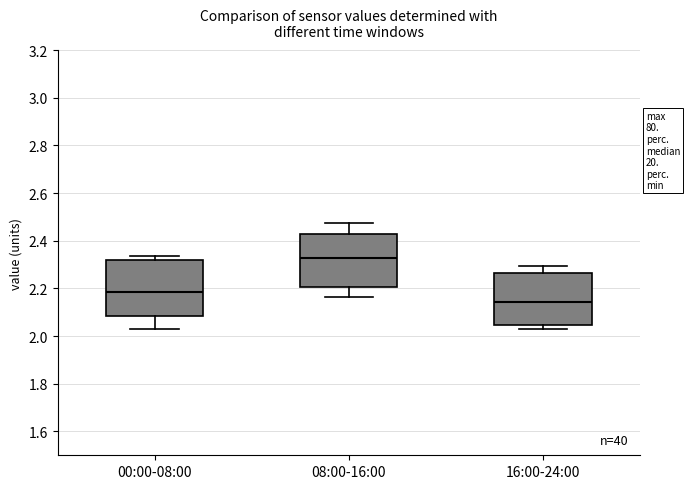

Which box has the highest median line?

08:00-16:00